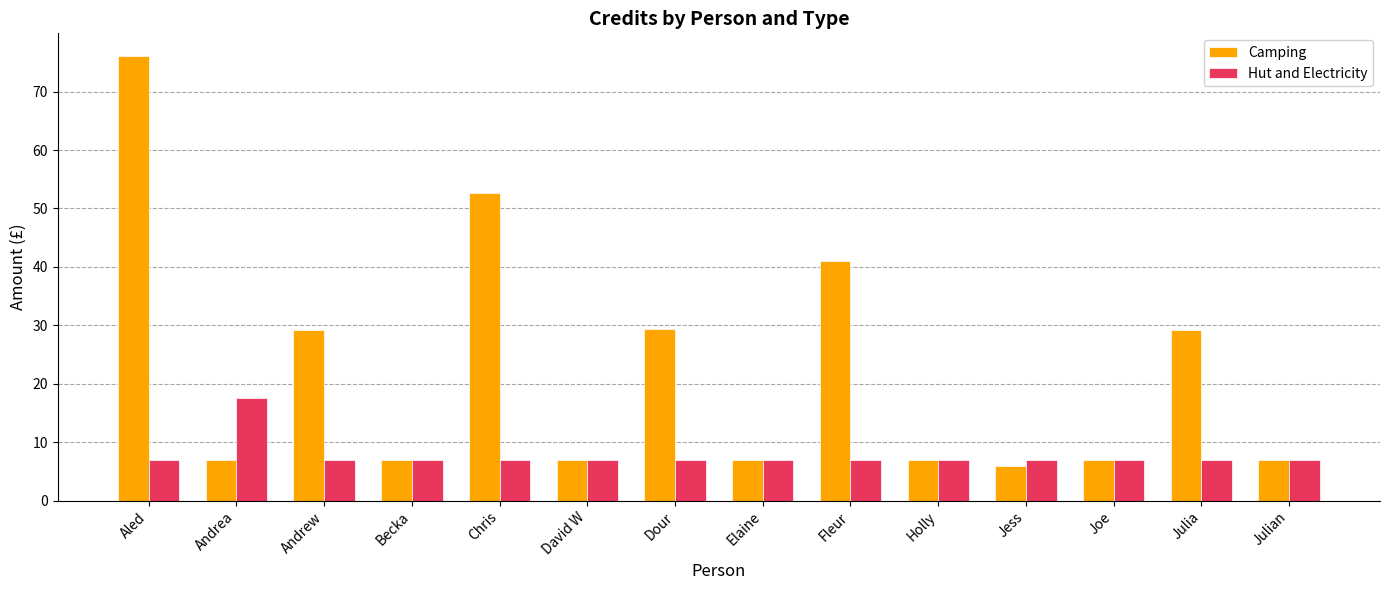

Which series has the largest range (max minus min)?

Camping